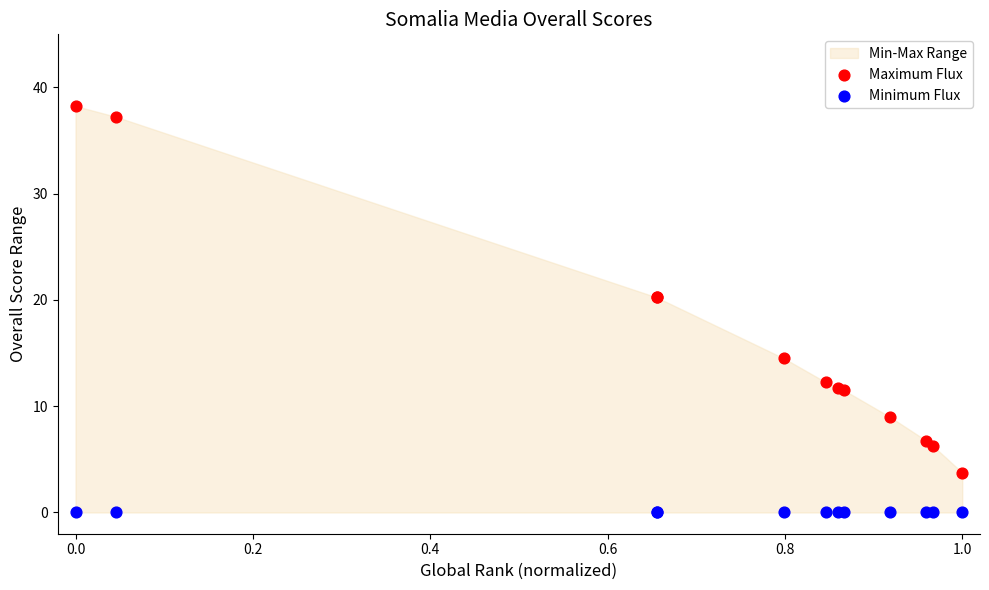

Which series contains the lowest Y value?

Minimum Flux